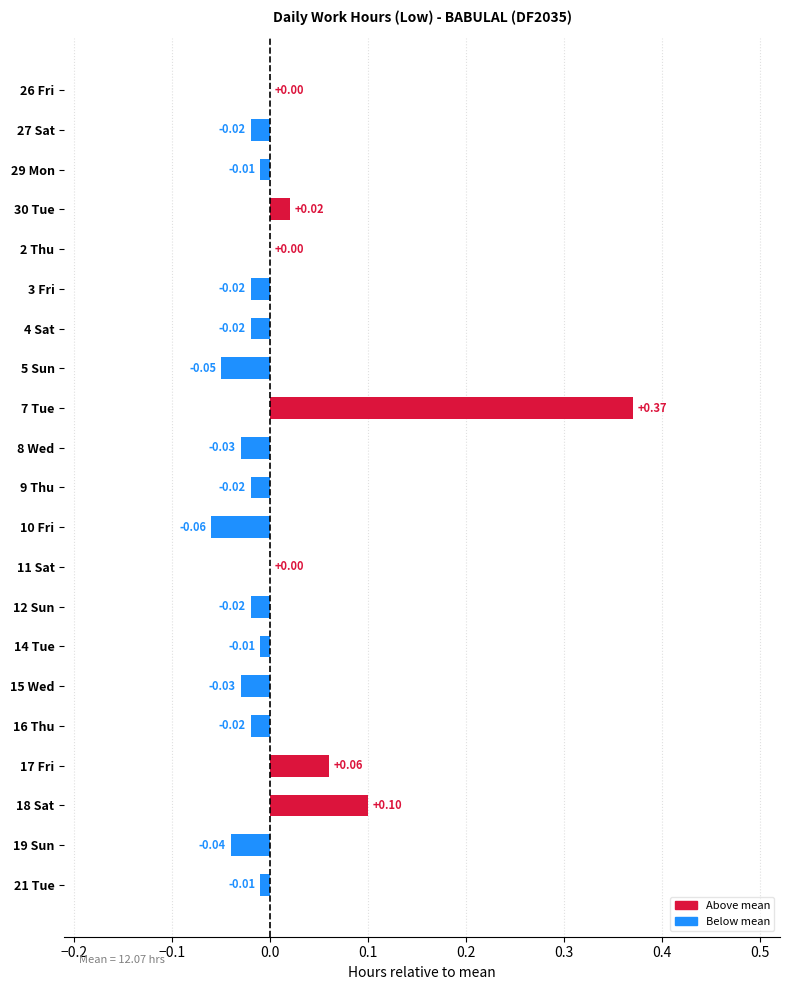

Count the number of categories in the chart.

21